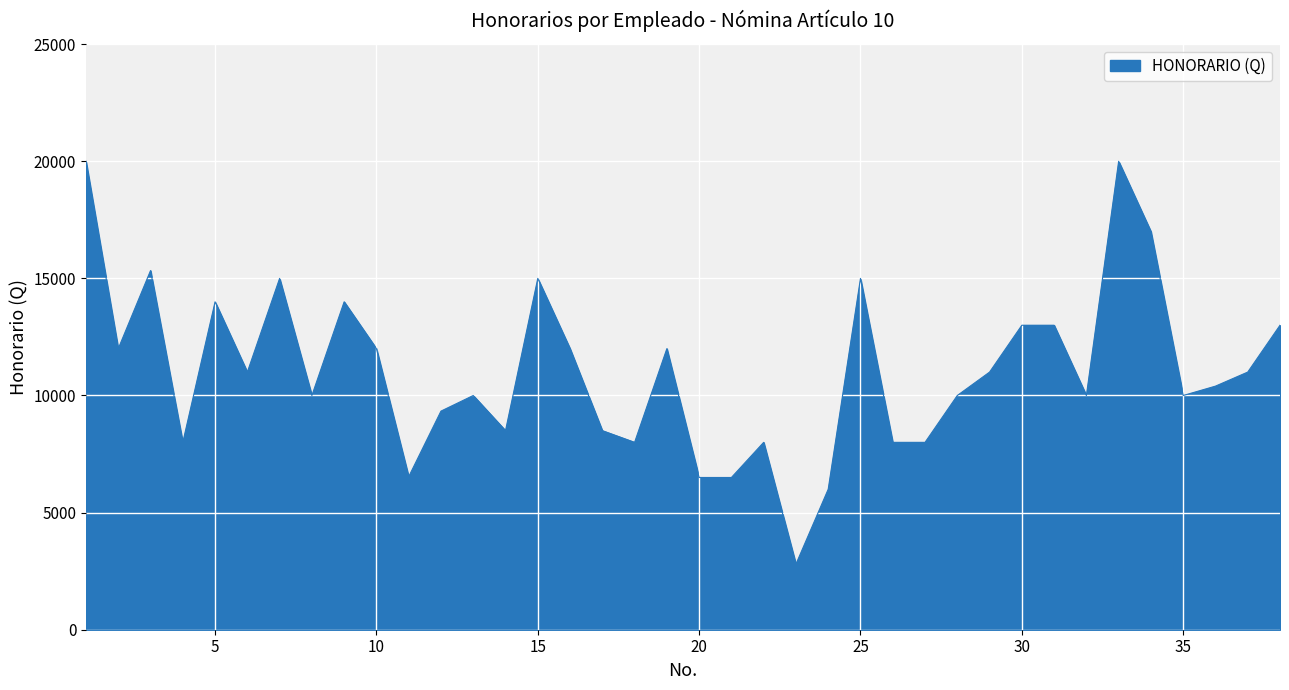

What is the greatest value displayed?

20000.0